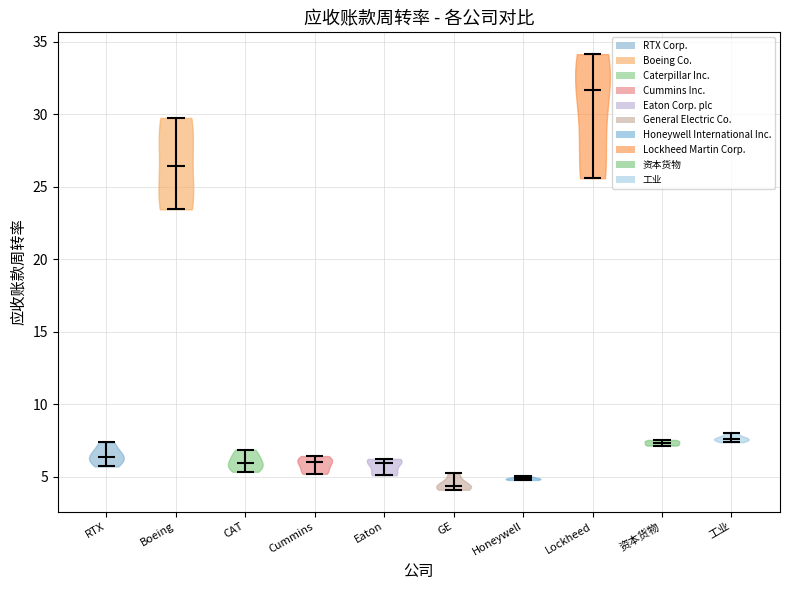

Which violin has the lowest median line?

GE